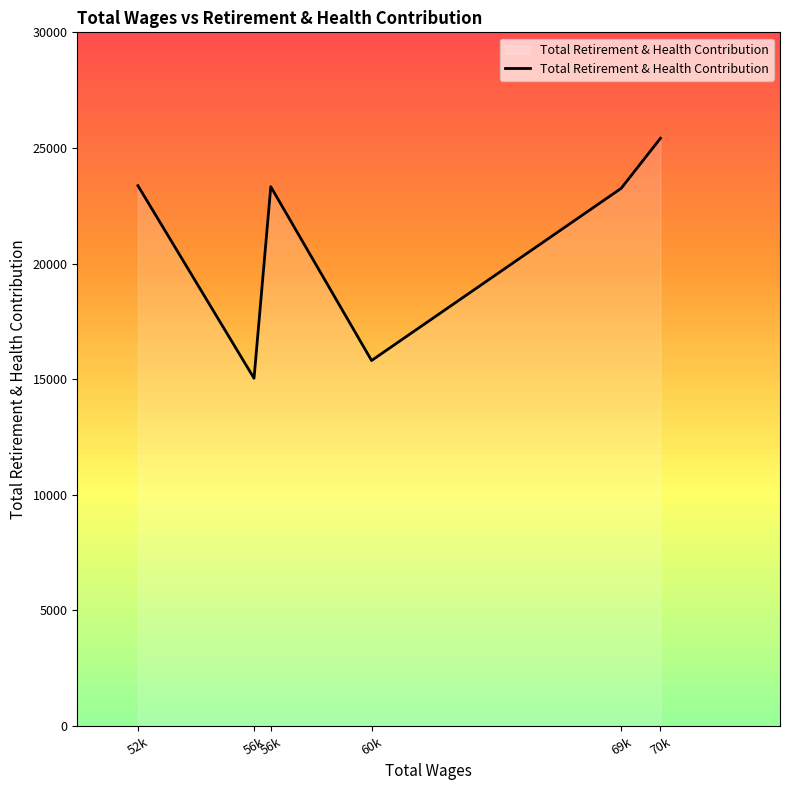

Does the chart have visible grid lines?

No